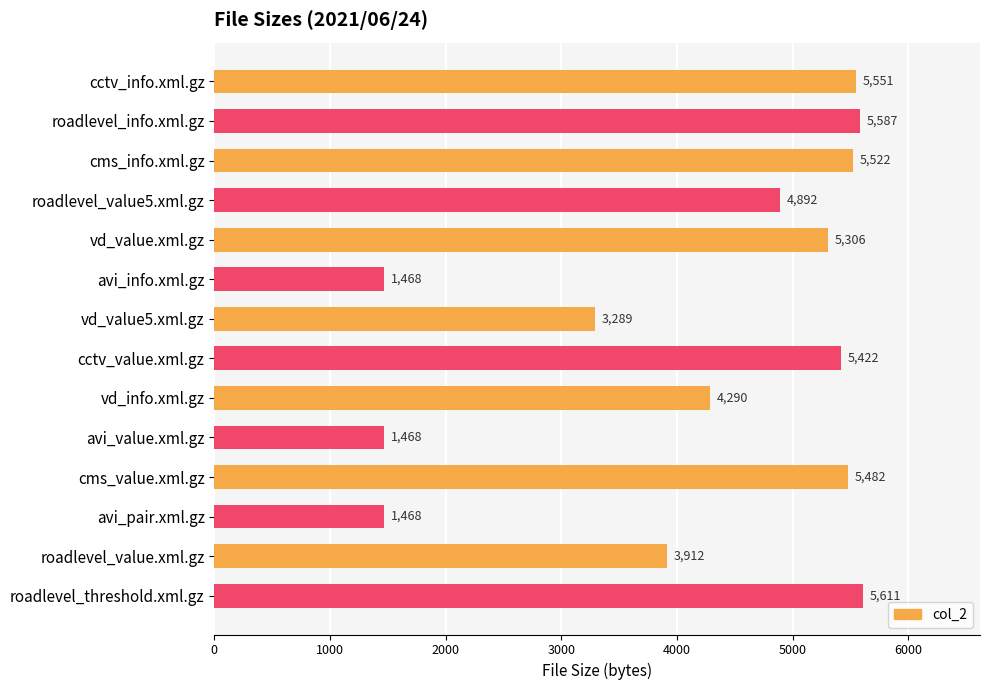

What is the value of the 14th bar from the top?

5611